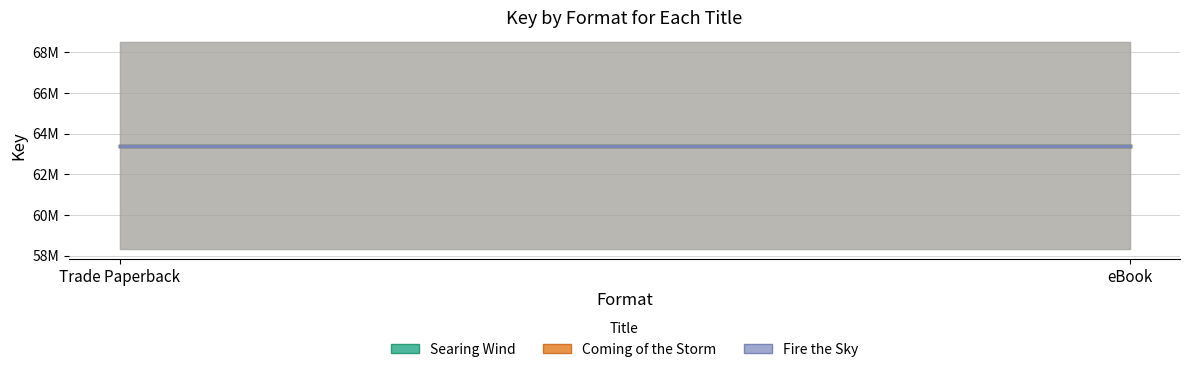

Which series has the largest total across all categories?

Searing Wind